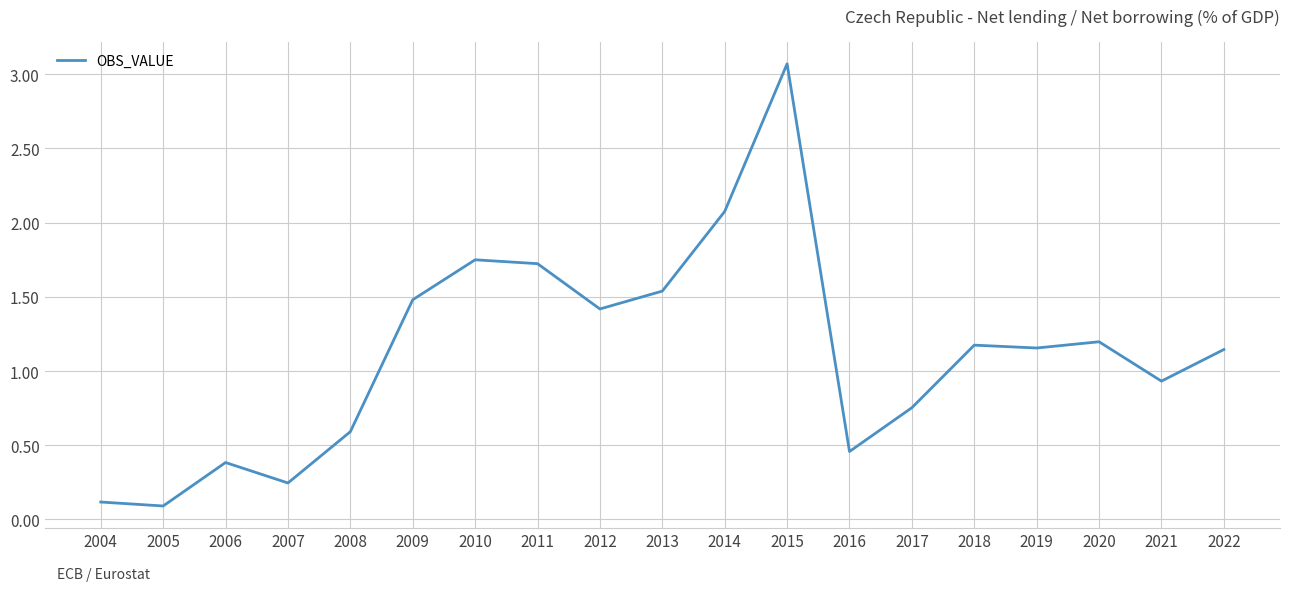

Where is the data nearest to the value 1?

2021